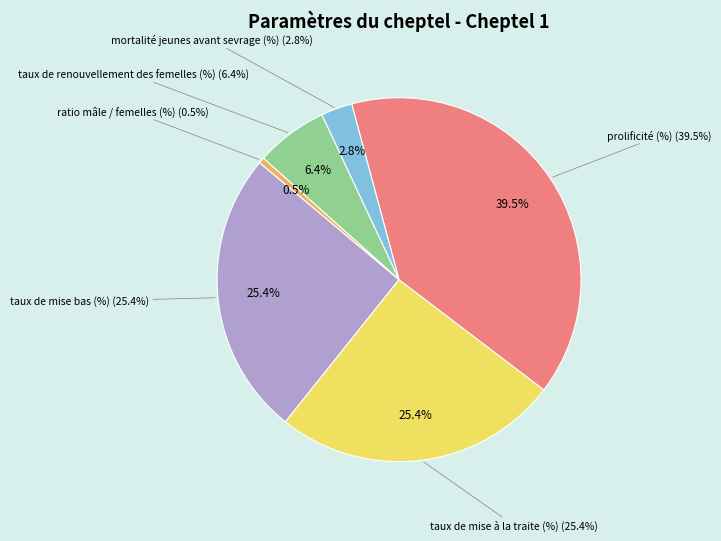

To the nearest percent, what is the average slice percentage?

17%